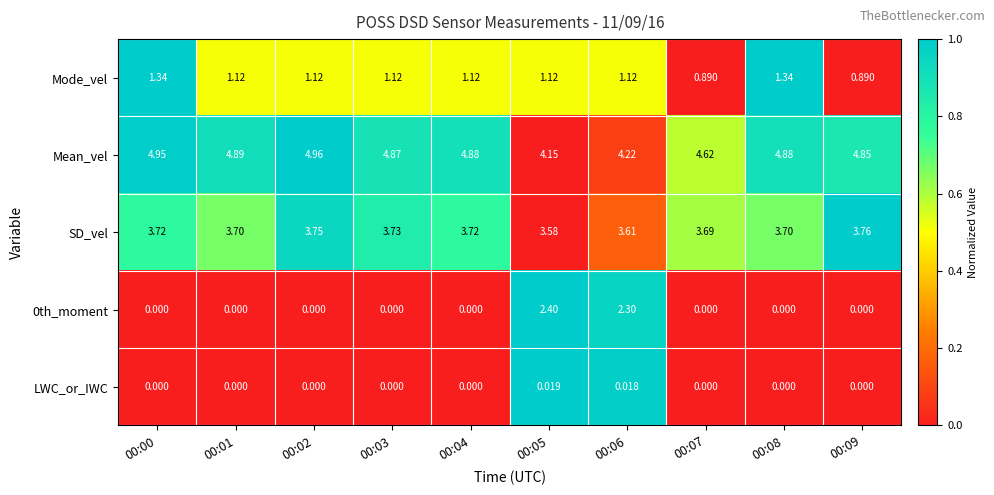

Is the value of Mode_vel at 00:01 greater than the value of Mean_vel at 00:00?

No